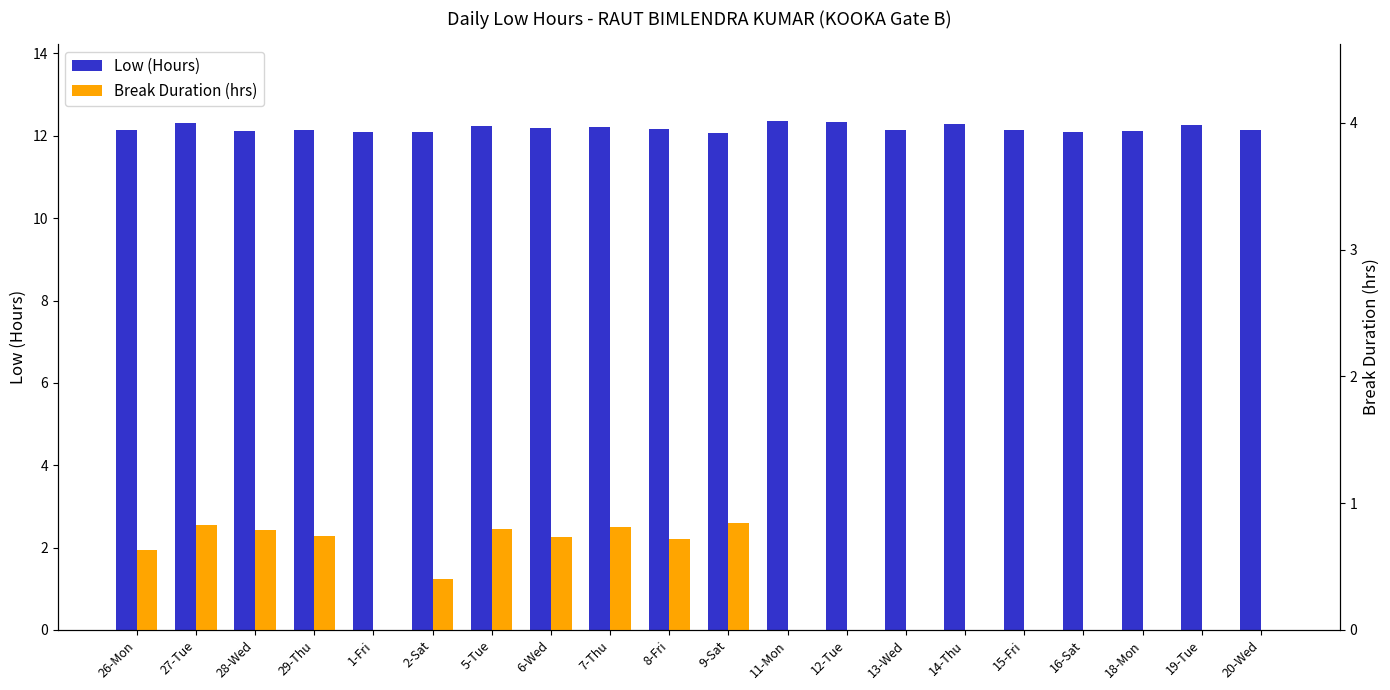

Reading left to right, transcribe all the data shown in this chart.

Low (Hours): 26-Mon=12.1	27-Tue=12.3	28-Wed=12.1	29-Thu=12.1	1-Fri=12.1	2-Sat=12.1	5-Tue=12.2	6-Wed=12.2	7-Thu=12.2	8-Fri=12.2	9-Sat=12.1	11-Mon=12.4	12-Tue=12.3	13-Wed=12.1	14-Thu=12.3	15-Fri=12.1	16-Sat=12.1	18-Mon=12.1	19-Tue=12.3	20-Wed=12.1
Break Duration (hrs): 26-Mon=0.6	27-Tue=0.8	28-Wed=0.8	29-Thu=0.7	1-Fri=0.0	2-Sat=0.4	5-Tue=0.8	6-Wed=0.7	7-Thu=0.8	8-Fri=0.7	9-Sat=0.8	11-Mon=0.0	12-Tue=0.0	13-Wed=0.0	14-Thu=0.0	15-Fri=0.0	16-Sat=0.0	18-Mon=0.0	19-Tue=0.0	20-Wed=0.0